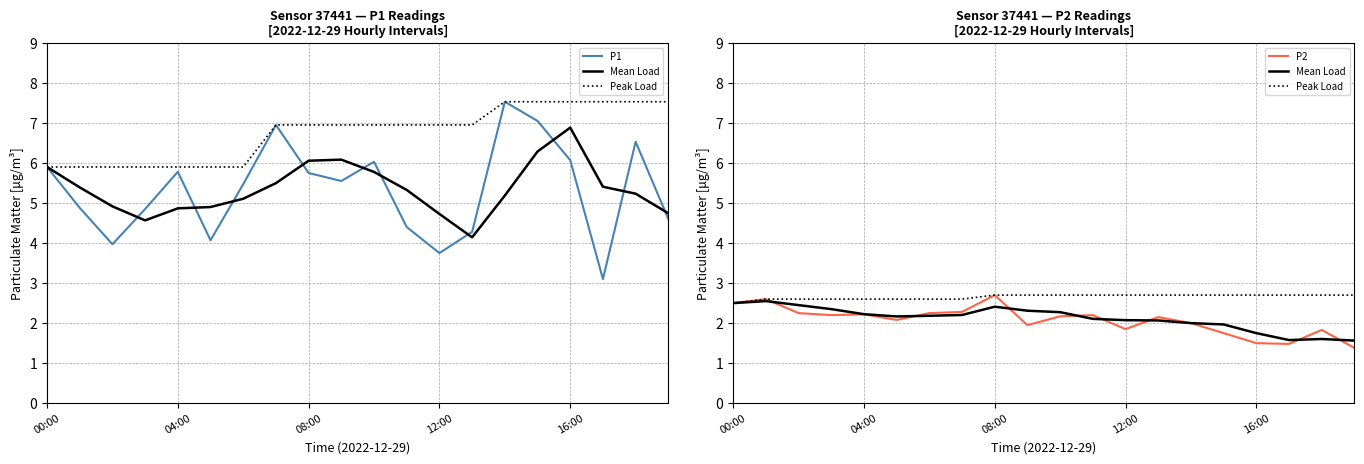

What is the total value across all series at 9?

12.5